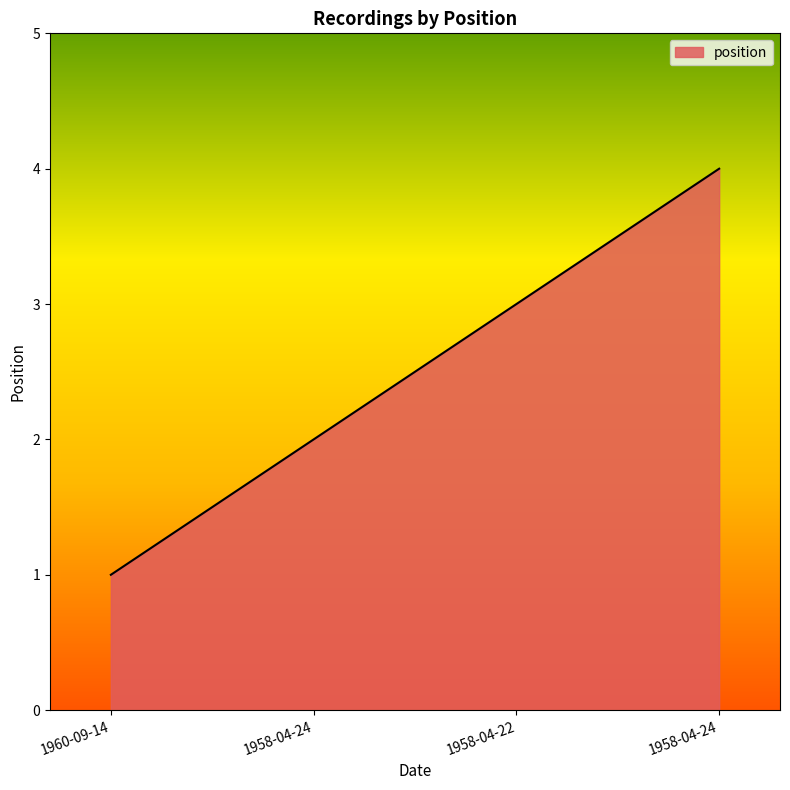

Does the chart display data point markers on the line(s)?

No